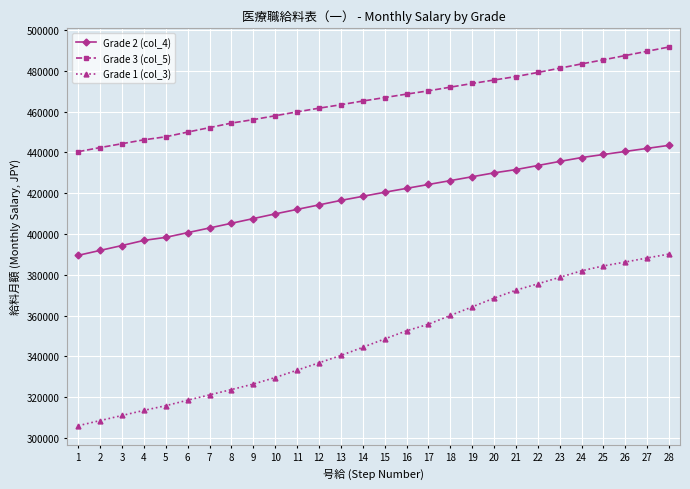

What is the highest value of the Grade 2 (col_4) series?

443500